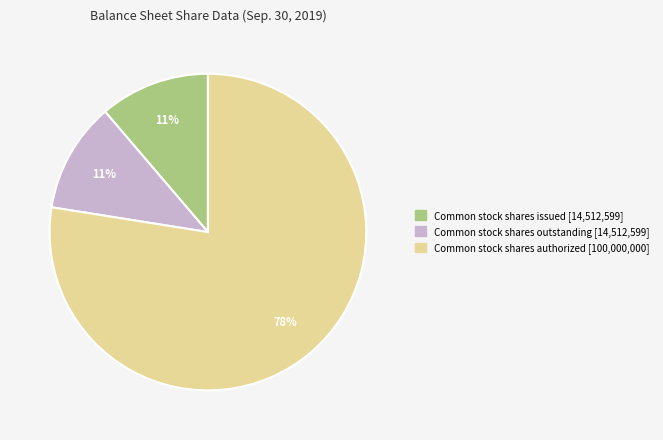

To the nearest percent, what portion does Common stock shares issued [14,512,599] represent?

11%